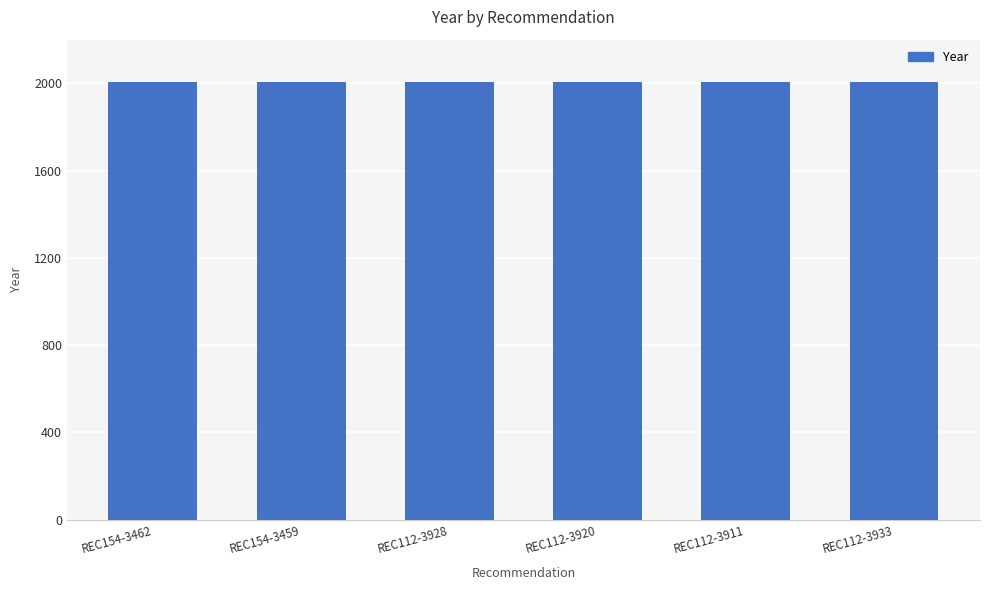

What is the average value?

2005